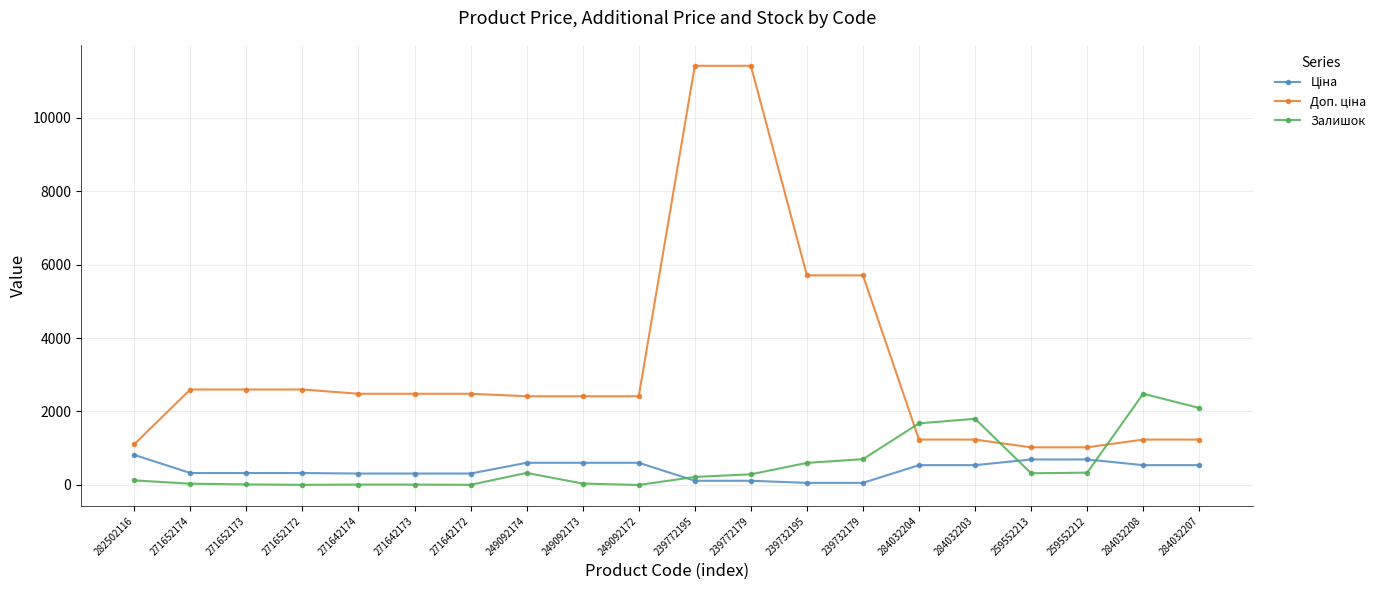

Count the number of data series in this chart.

3